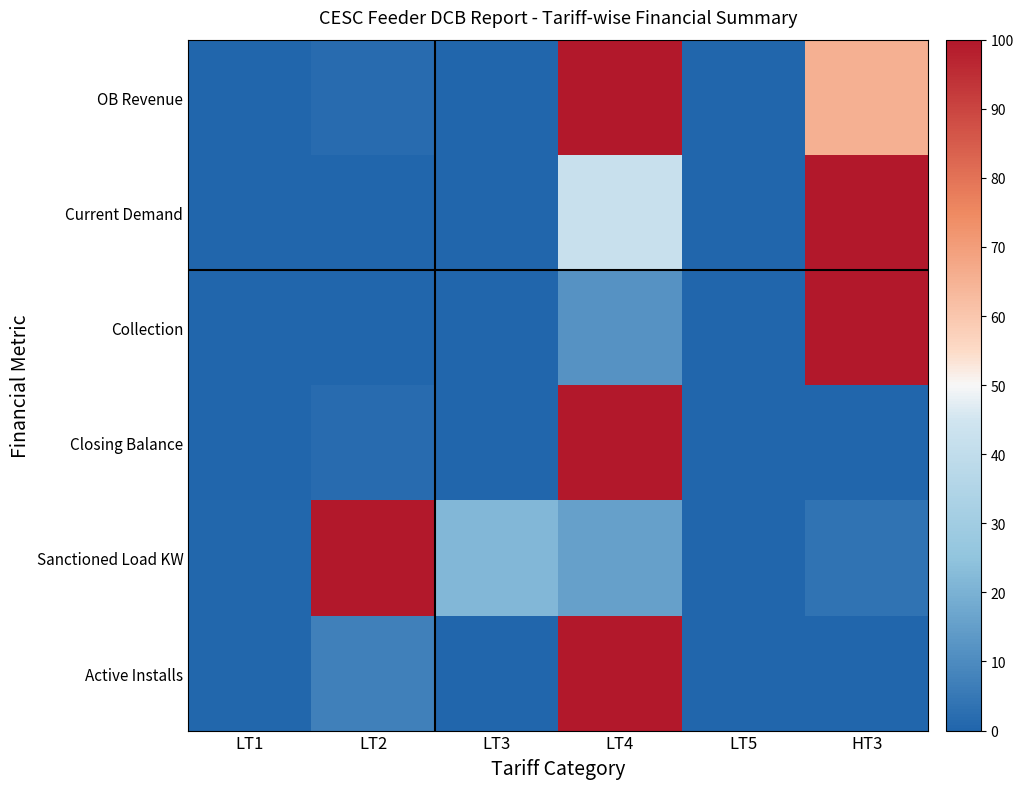

Between HT3 and LT2, which is larger?

HT3